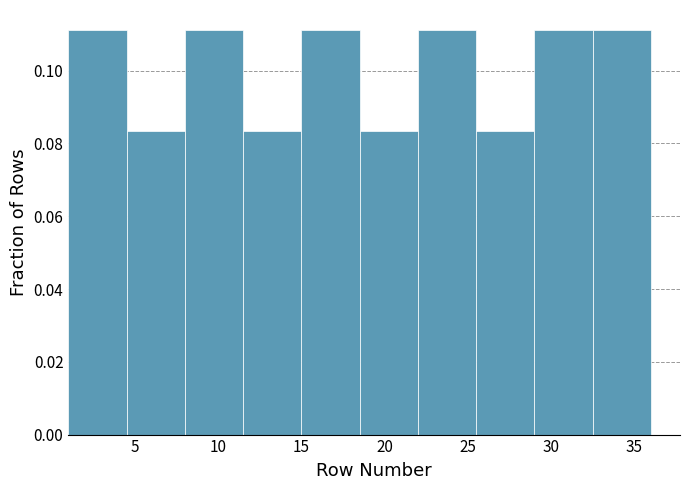

How tall is the bar that spans 8.0 to 11.5 on the x-axis? The values are not printed on the chart, so give them approximately, as read against the axis.

0.112